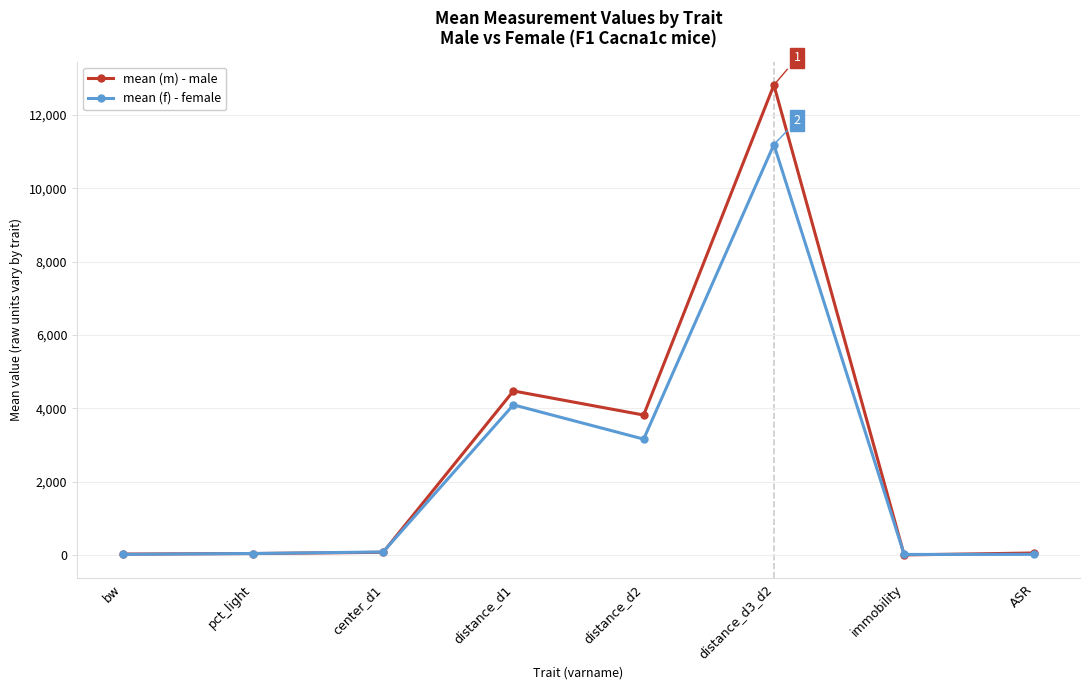

What is the lowest value of the mean (f) - female series?

16.5